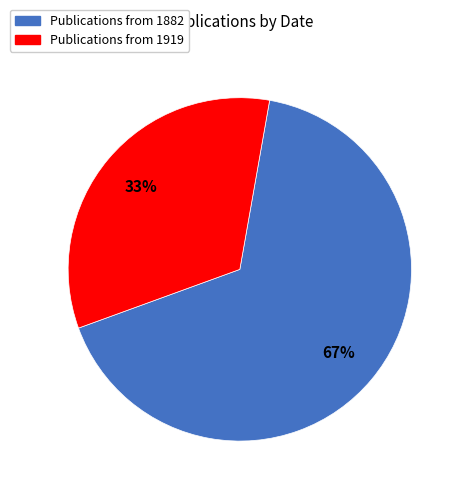

Is there any slice that represents more than half of the pie?

Yes